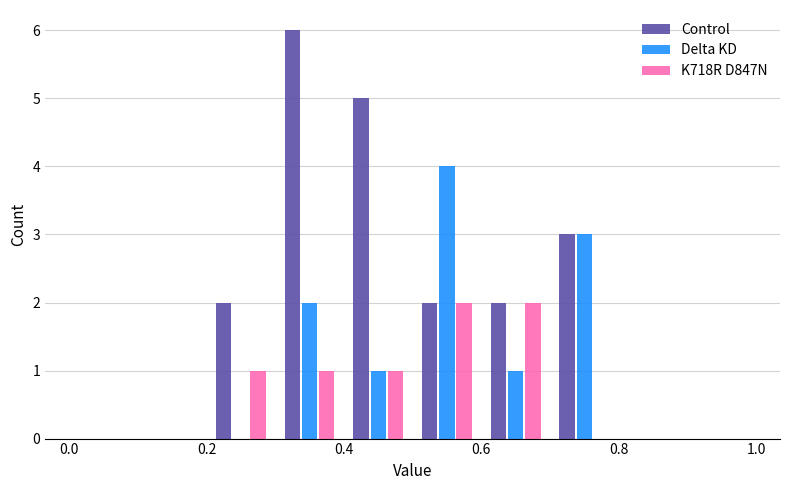

What is the height of the Delta KD bar covering 0.5 to 0.6 on the x-axis? The values are not printed on the chart, so give them approximately, as read against the axis.

4